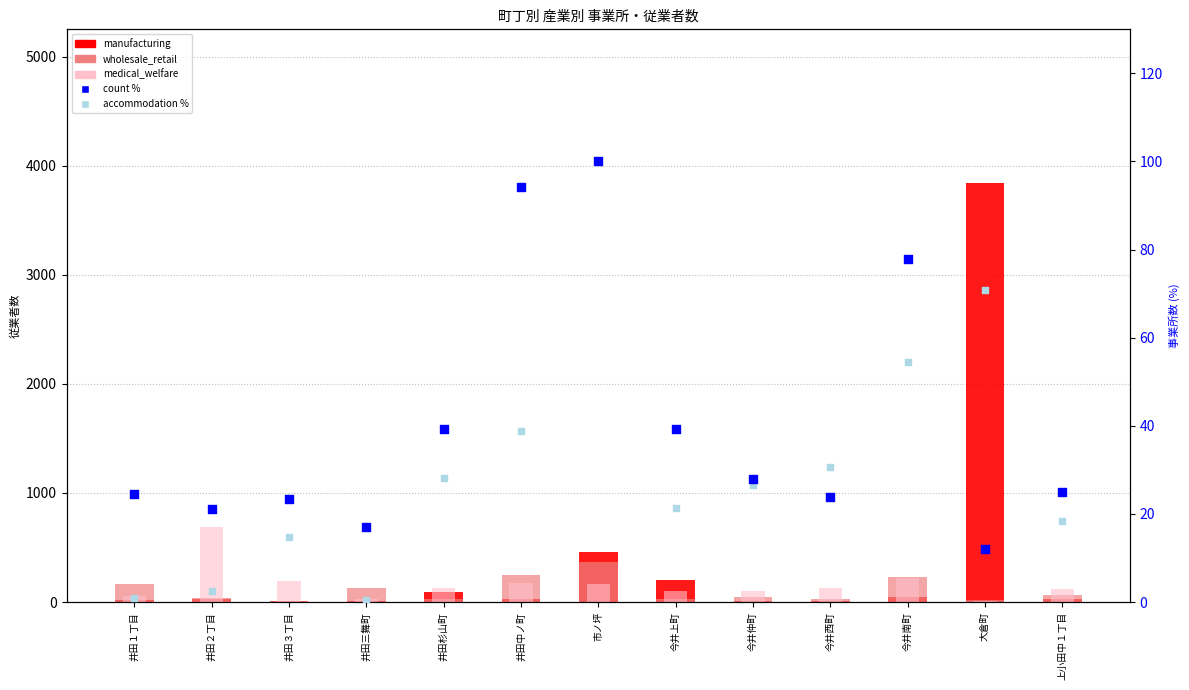

Is the value of count (% of max) at 今井西町 greater than the value of accommodation_pct at 井田１丁目?

Yes